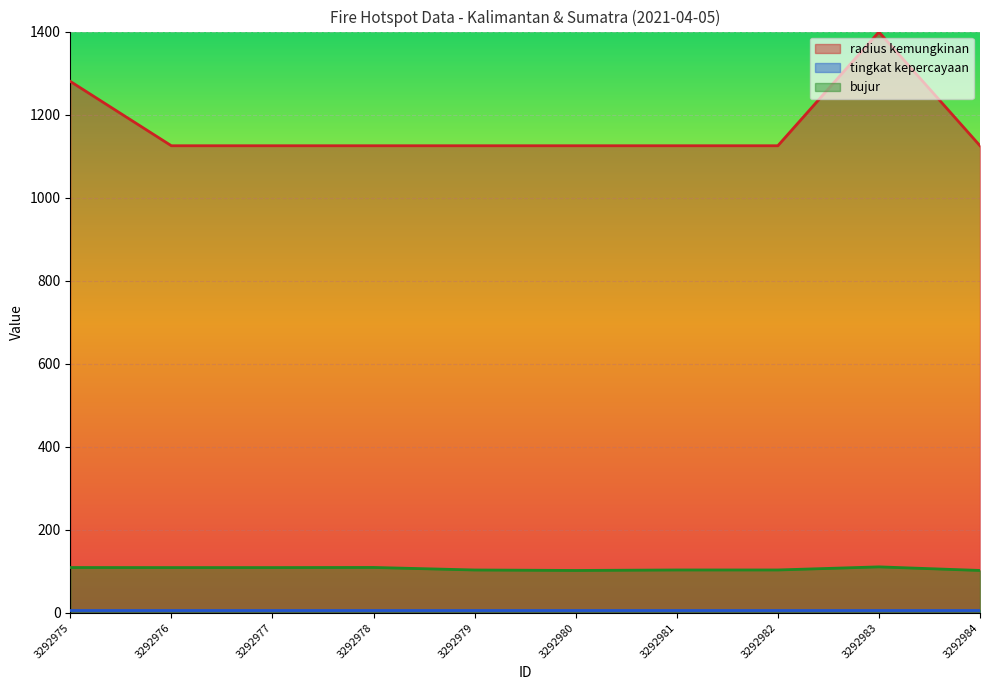

In radius kemungkinan, how many points are higher than both neighbors (excluding endpoints)?

1